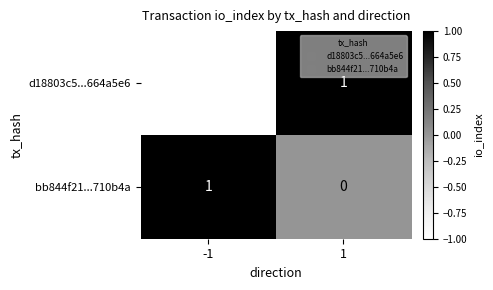

What is the spread (max minus min) of values at 1?

1